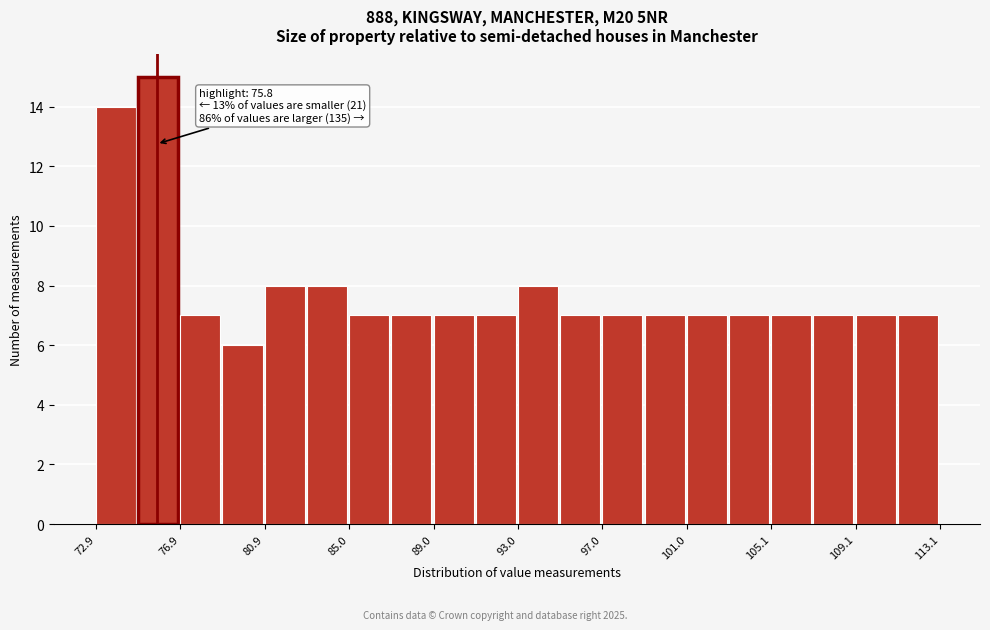

Which range on the x-axis has the tallest bar?

75 to 77